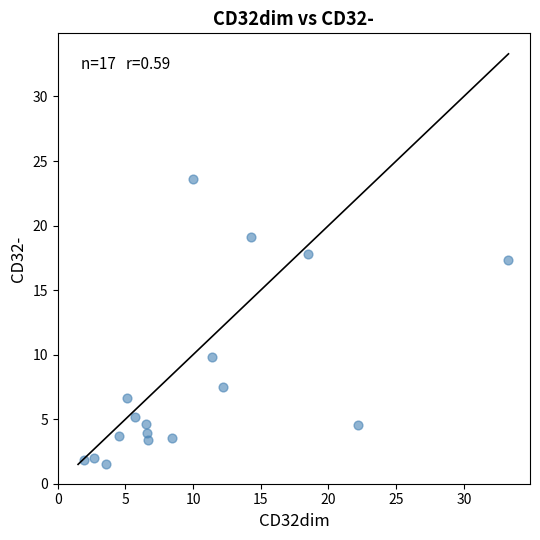

What is the range of X values (max minus min)?

31.3